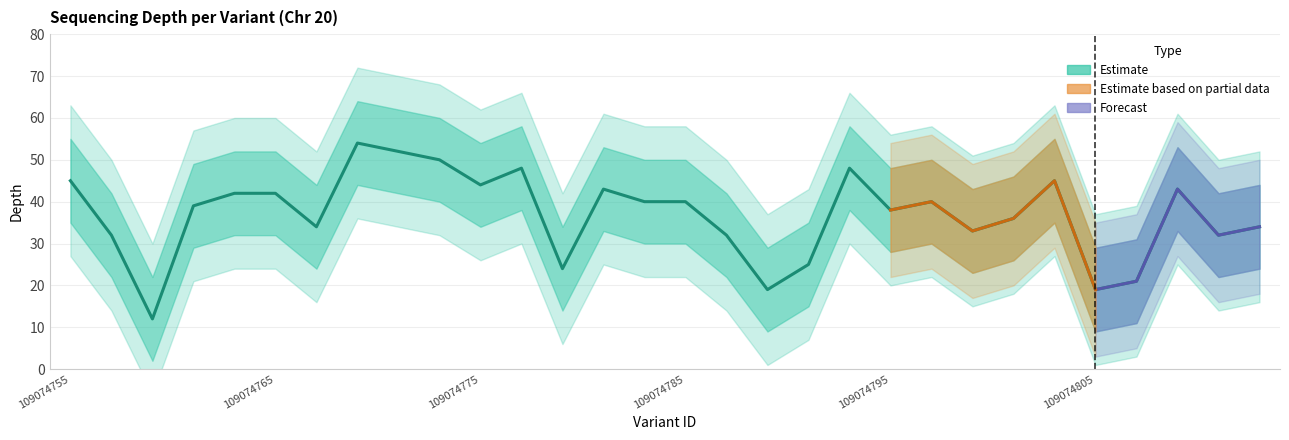

True or false: depth_lower has more than 0 interior local peaks.

True